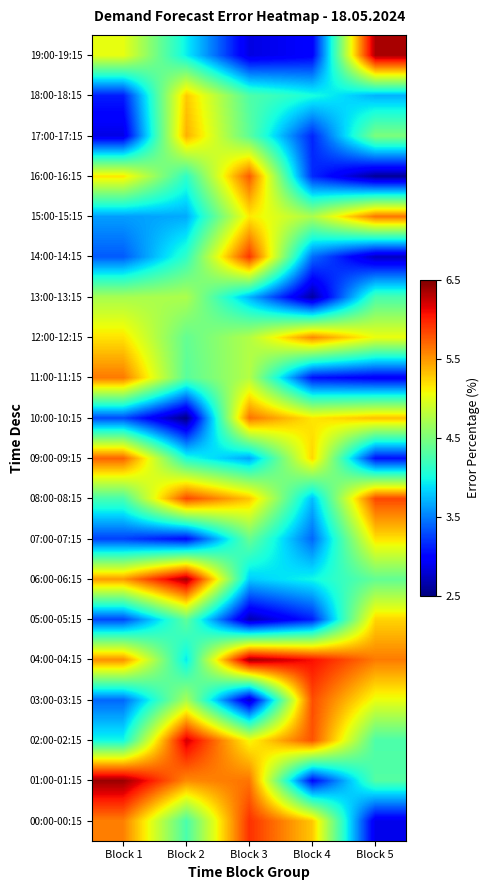

Reading left to right, list all the values displayed in this chart.

00:00-00:15: Block 1=5.6	Block 2=4.3	Block 3=5.9	Block 4=5.3	Block 5=2.9
01:00-01:15: Block 1=6.4	Block 2=5.5	Block 3=5.6	Block 4=3.0	Block 5=4.3
02:00-02:15: Block 1=4.0	Block 2=6.2	Block 3=5.1	Block 4=5.8	Block 5=4.3
03:00-03:15: Block 1=3.4	Block 2=4.7	Block 3=2.8	Block 4=5.8	Block 5=5.0
04:00-04:15: Block 1=5.5	Block 2=3.9	Block 3=6.4	Block 4=6.1	Block 5=5.6
05:00-05:15: Block 1=3.3	Block 2=4.4	Block 3=2.7	Block 4=3.1	Block 5=5.2
06:00-06:15: Block 1=5.5	Block 2=6.4	Block 3=3.8	Block 4=4.0	Block 5=4.4
07:00-07:15: Block 1=3.3	Block 2=3.0	Block 3=4.4	Block 4=3.4	Block 5=5.2
08:00-08:15: Block 1=4.2	Block 2=5.8	Block 3=5.3	Block 4=3.7	Block 5=5.8
09:00-09:15: Block 1=5.7	Block 2=4.0	Block 3=3.7	Block 4=5.2	Block 5=3.1
10:00-10:15: Block 1=3.3	Block 2=2.5	Block 3=5.6	Block 4=5.2	Block 5=5.3
11:00-11:15: Block 1=5.6	Block 2=4.3	Block 3=4.8	Block 4=3.1	Block 5=3.0
12:00-12:15: Block 1=5.2	Block 2=4.4	Block 3=4.8	Block 4=5.6	Block 5=5.0
13:00-13:15: Block 1=4.7	Block 2=4.7	Block 3=3.7	Block 4=2.6	Block 5=4.2
14:00-14:15: Block 1=3.4	Block 2=4.1	Block 3=5.9	Block 4=3.4	Block 5=2.7
15:00-15:15: Block 1=3.6	Block 2=3.7	Block 3=5.1	Block 4=4.7	Block 5=5.6
16:00-16:15: Block 1=5.2	Block 2=4.1	Block 3=5.8	Block 4=3.2	Block 5=2.6
17:00-17:15: Block 1=2.9	Block 2=5.4	Block 3=4.3	Block 4=3.1	Block 5=4.5
18:00-18:15: Block 1=3.1	Block 2=5.3	Block 3=4.3	Block 4=4.0	Block 5=3.7
19:00-19:15: Block 1=5.0	Block 2=3.9	Block 3=2.9	Block 4=3.0	Block 5=6.3